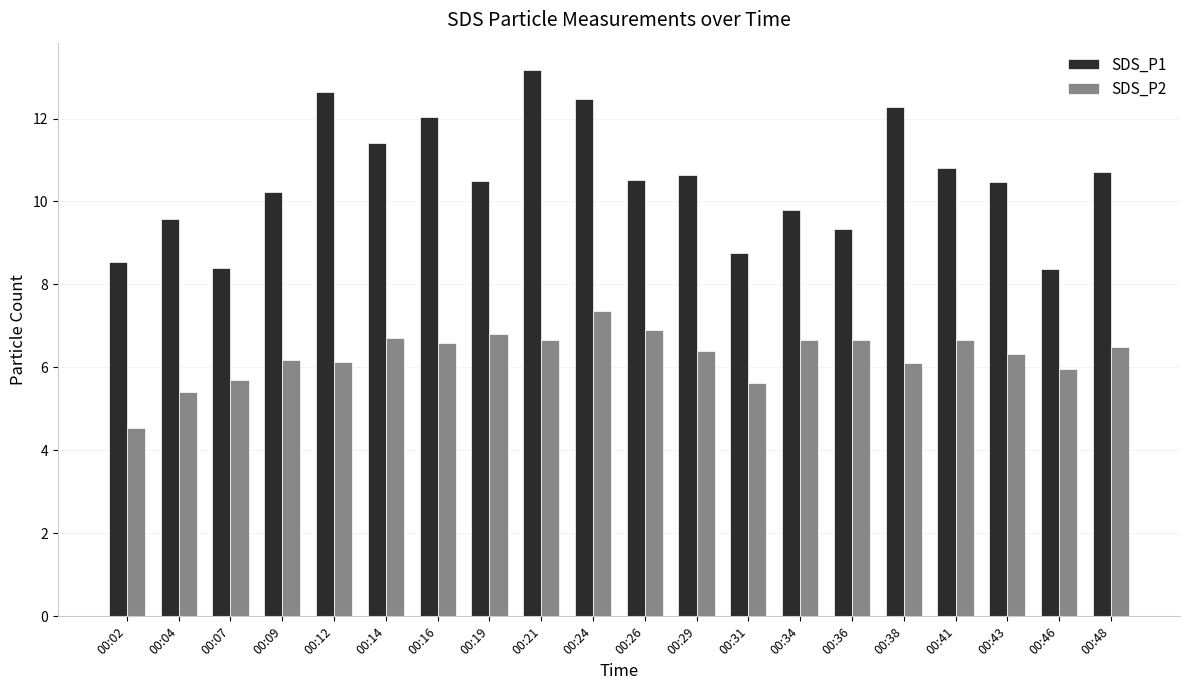

How many bars are there in each group?

2